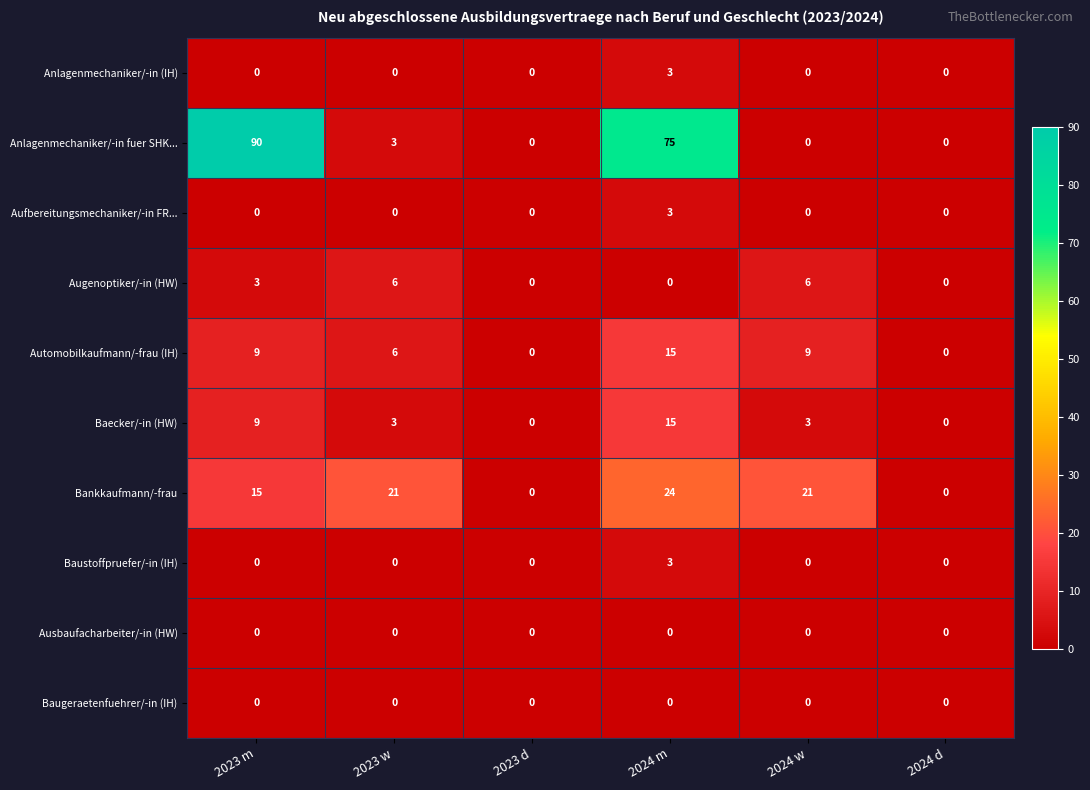

How many distinct data groups are displayed?

10